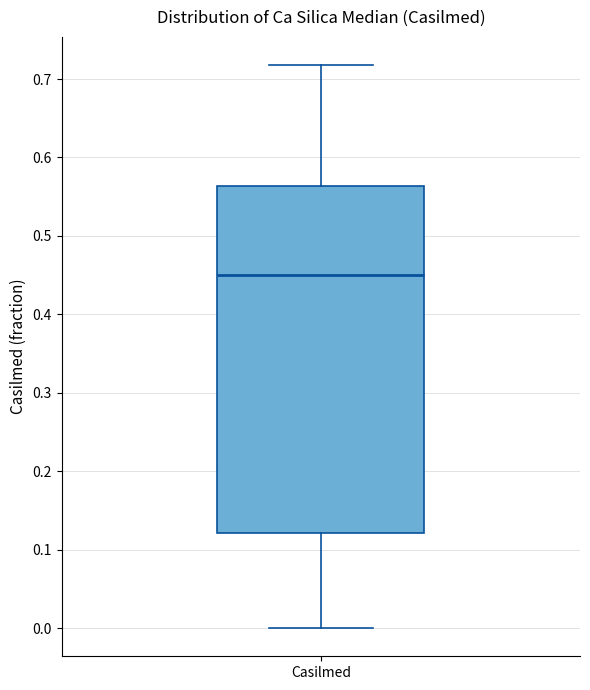

Where is the upper edge of the box for Casilmed on the y-axis? The values are not printed on the chart, so give them approximately, as read against the axis.

0.56